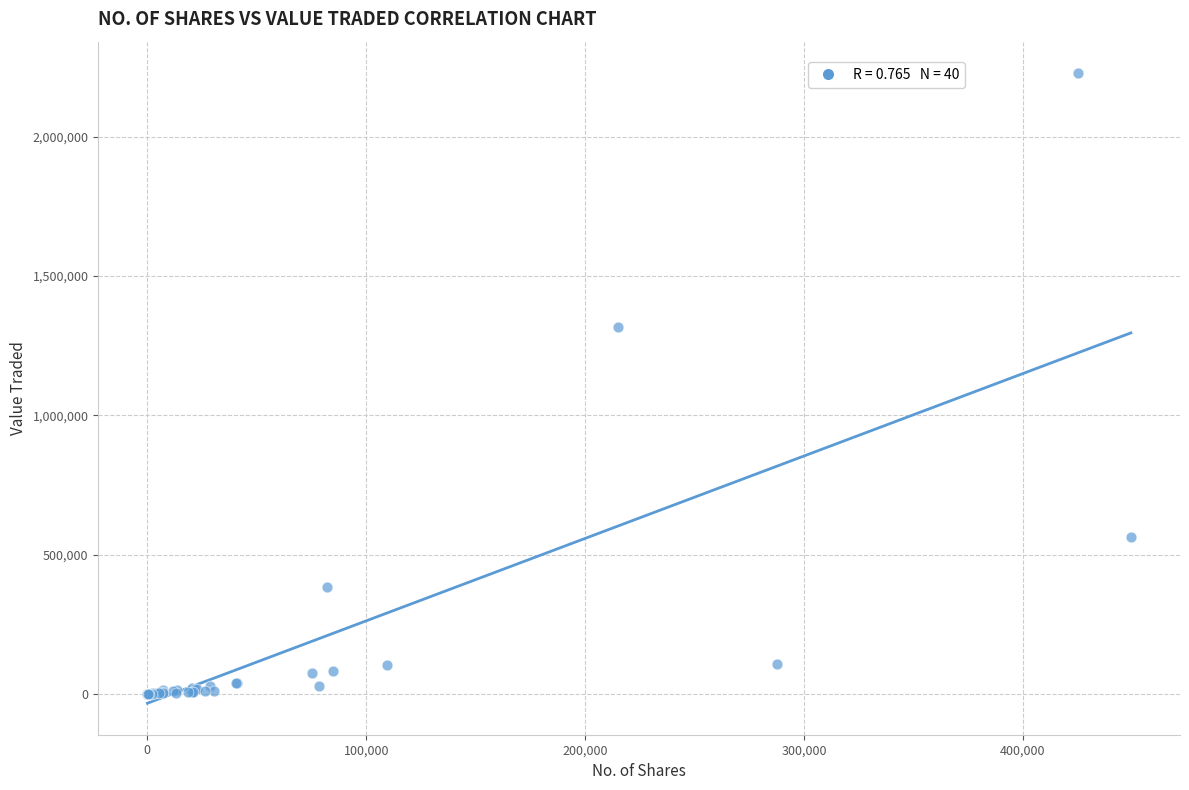

What Y value in the scatter plot is closest to 1113977?

1318624